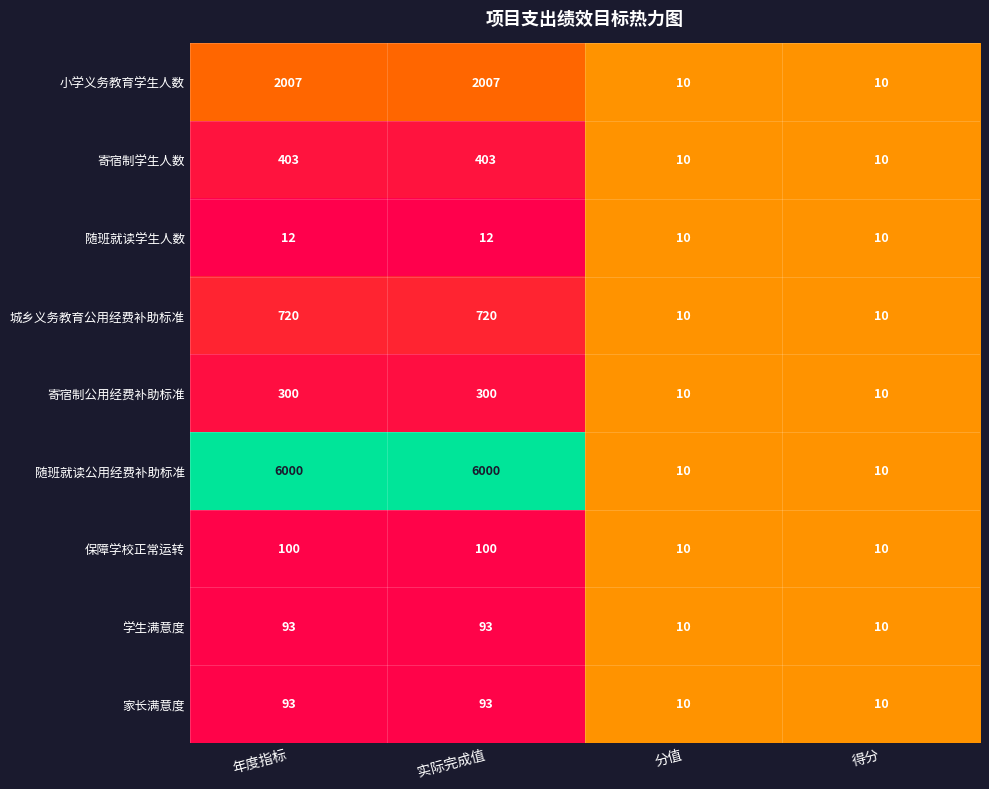

What is the greatest value displayed?

6000